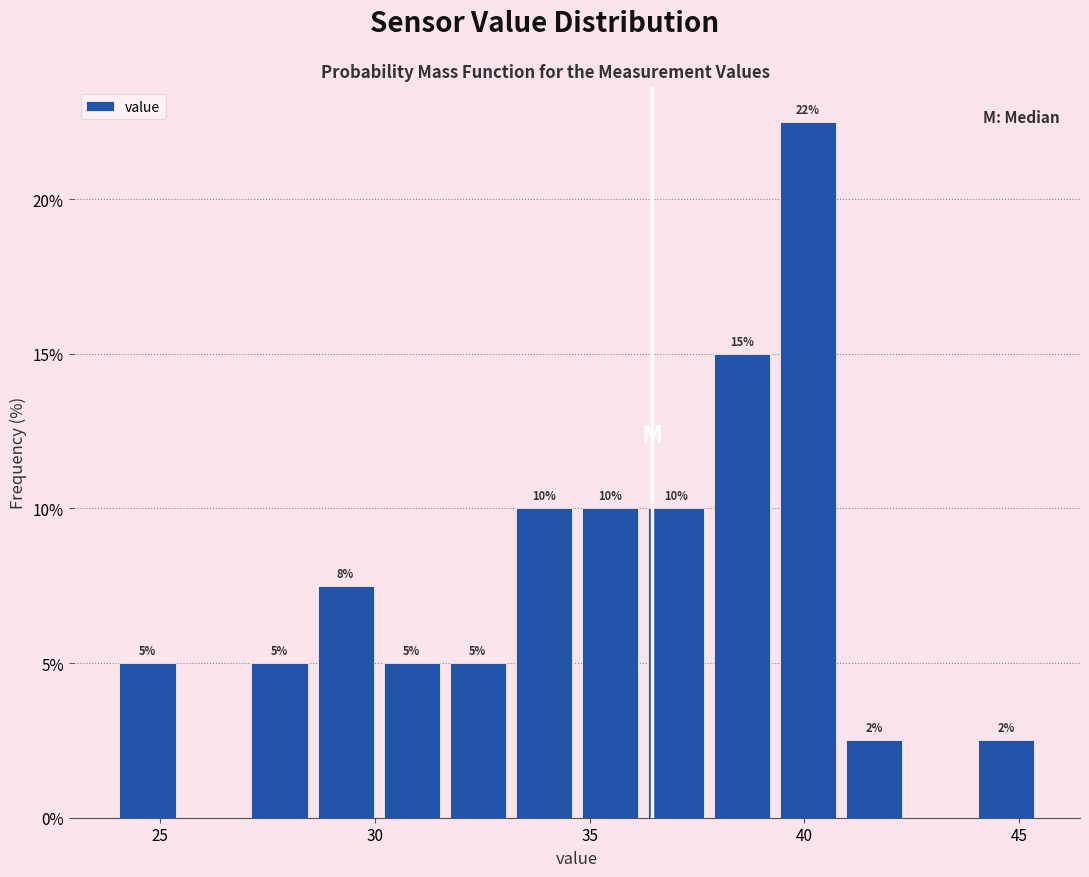

Around what value on the x-axis is the tallest bar? Give the approximate position of its centre, as read against the axis.

40.0